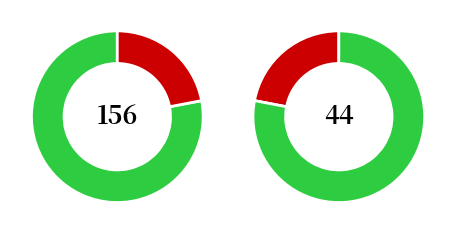

True or false: 06 accounts for 17% of the total.

False